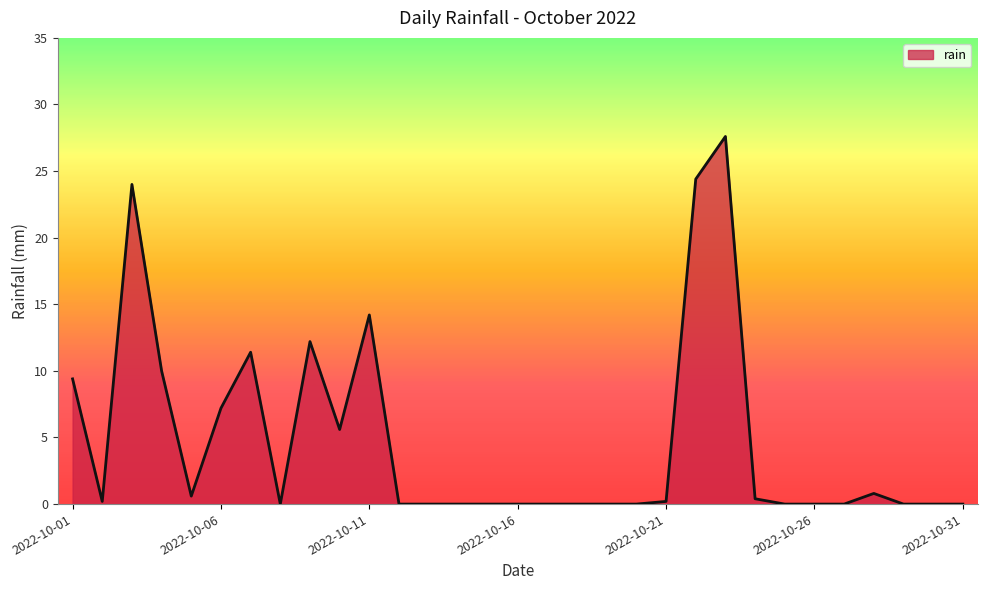

What is the difference between the maximum and minimum values?

27.6